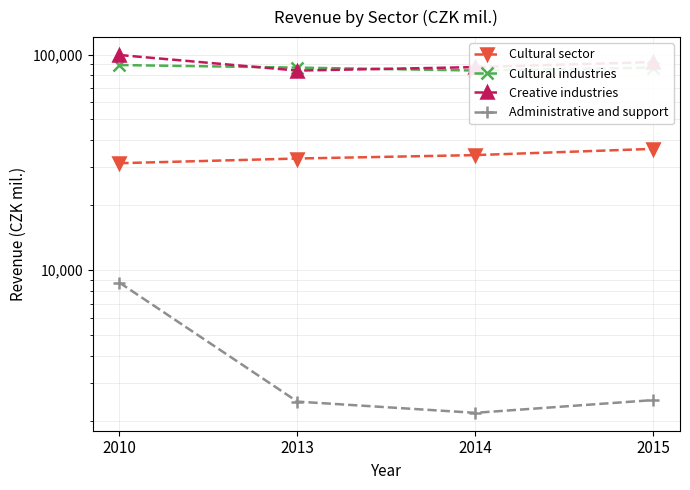

What is the approximate value of Administrative and support at 2013?

2455.0